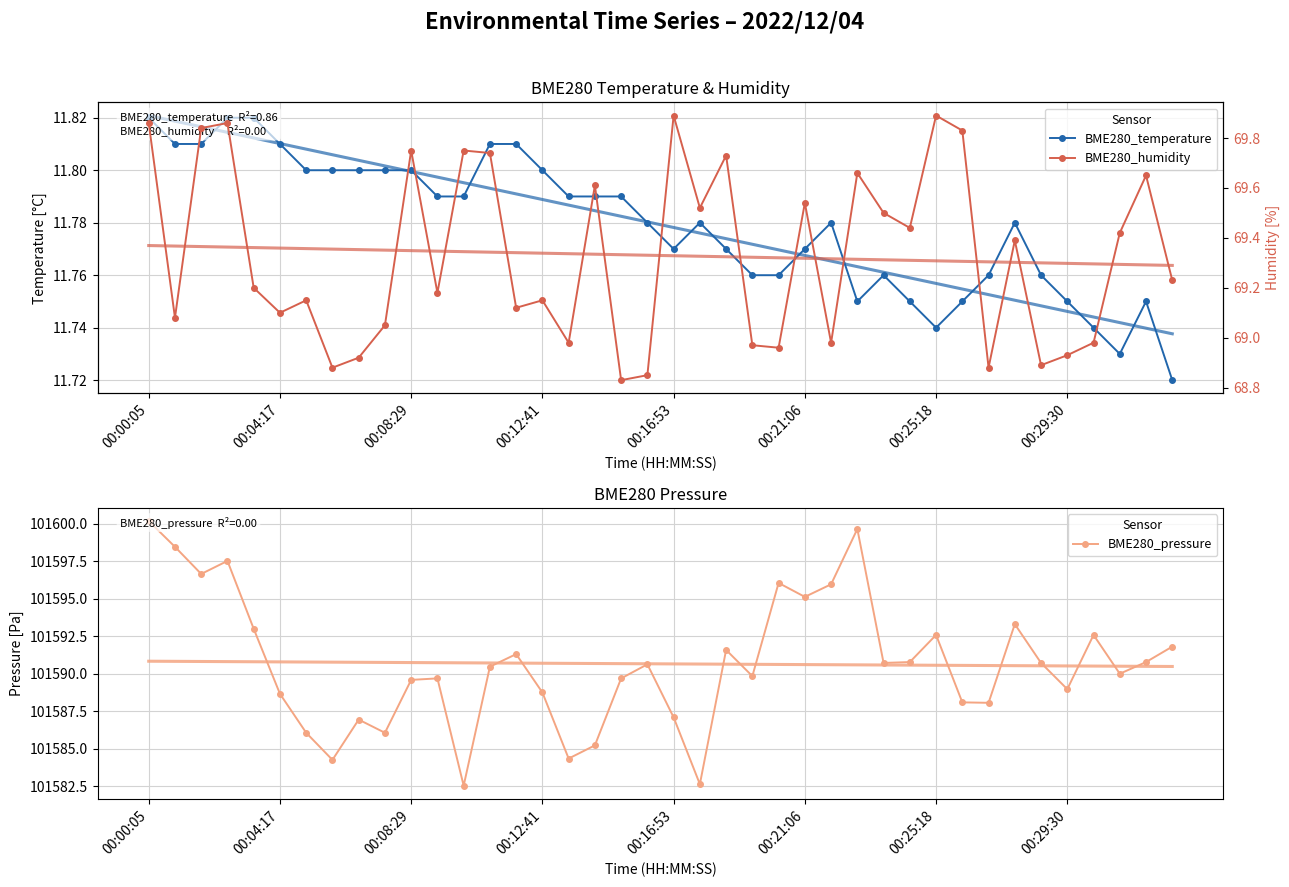

True or false: BME280_humidity has more than 2 points higher than both neighbors.

True